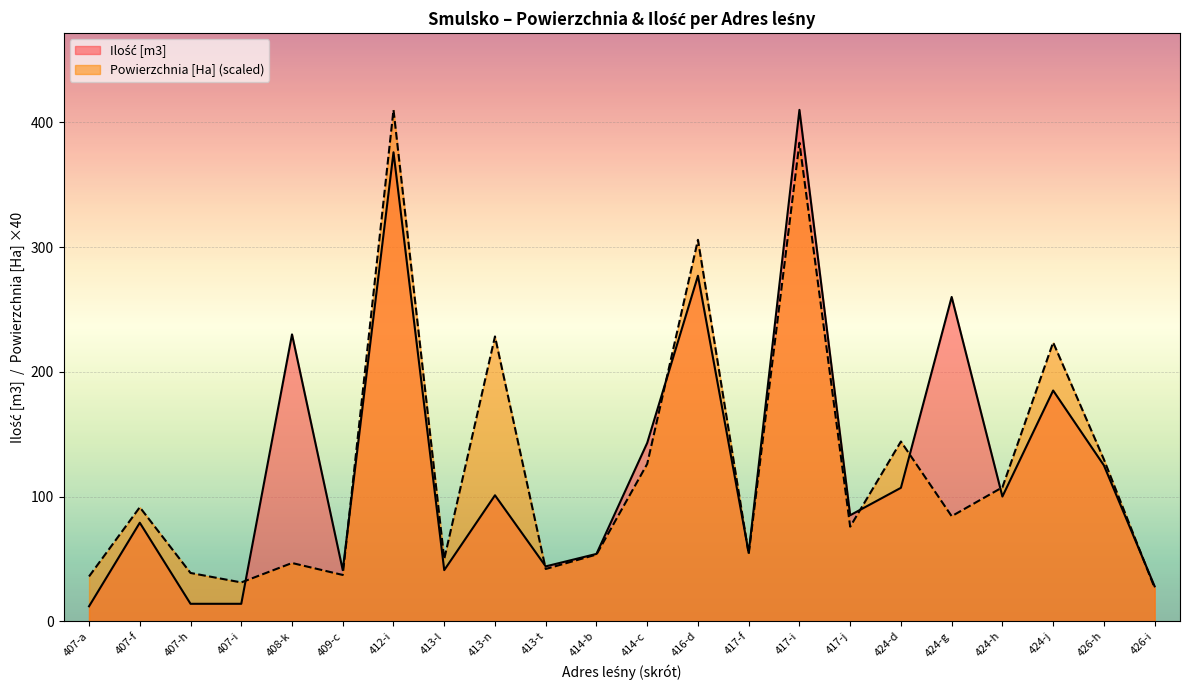

True or false: Ilość [m3] and Powierzchnia [Ha] cross at least once.

True